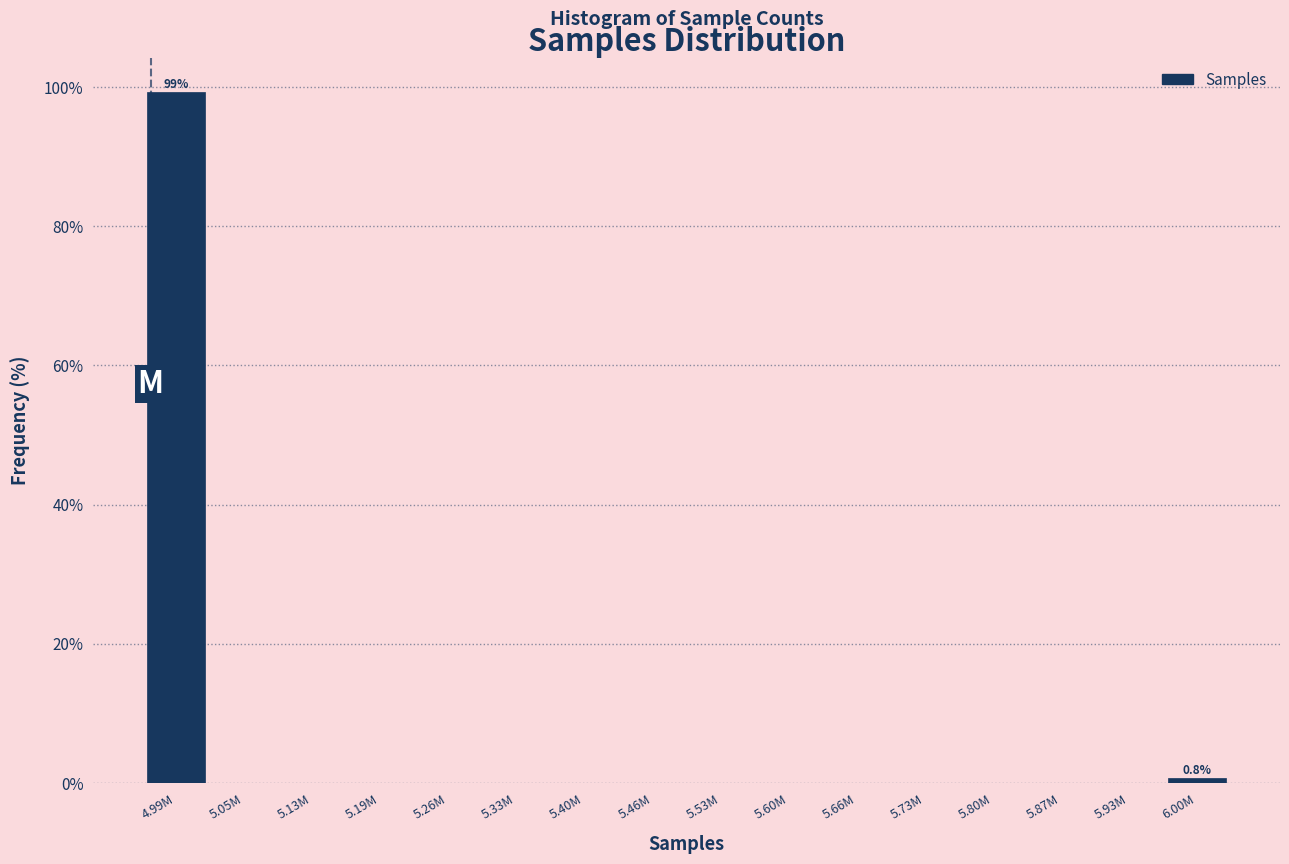

Reading left to right, list all the values displayed in this chart.

4.99M=99.2	5.05M=0.0	5.13M=0.0	5.19M=0.0	5.26M=0.0	5.33M=0.0	5.40M=0.0	5.46M=0.0	5.53M=0.0	5.60M=0.0	5.66M=0.0	5.73M=0.0	5.80M=0.0	5.87M=0.0	5.93M=0.0	6.00M=0.8